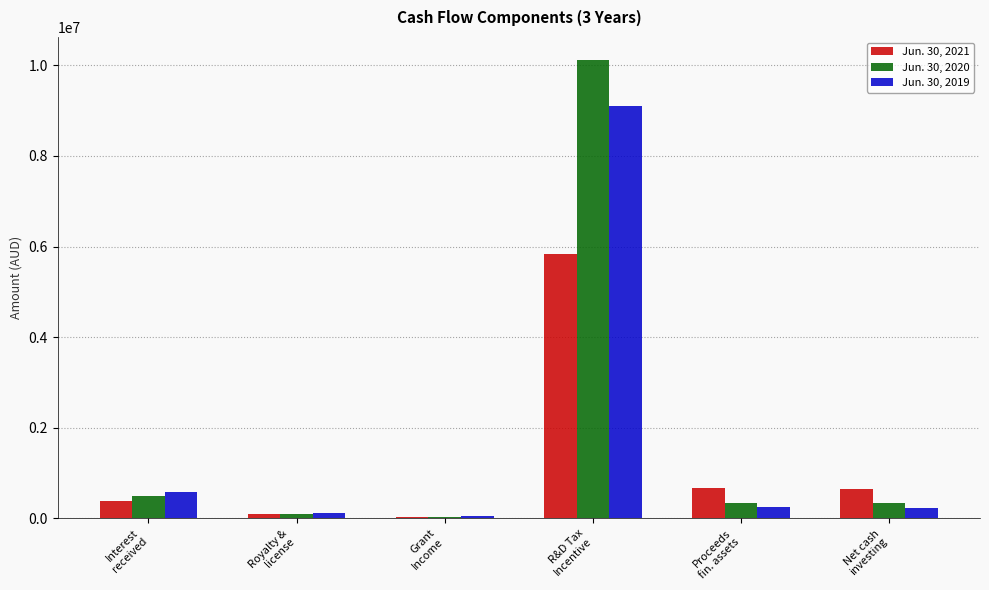

The value of Jun. 30, 2019 at R&D Tax
Incentive is 14372147. True or false?

False